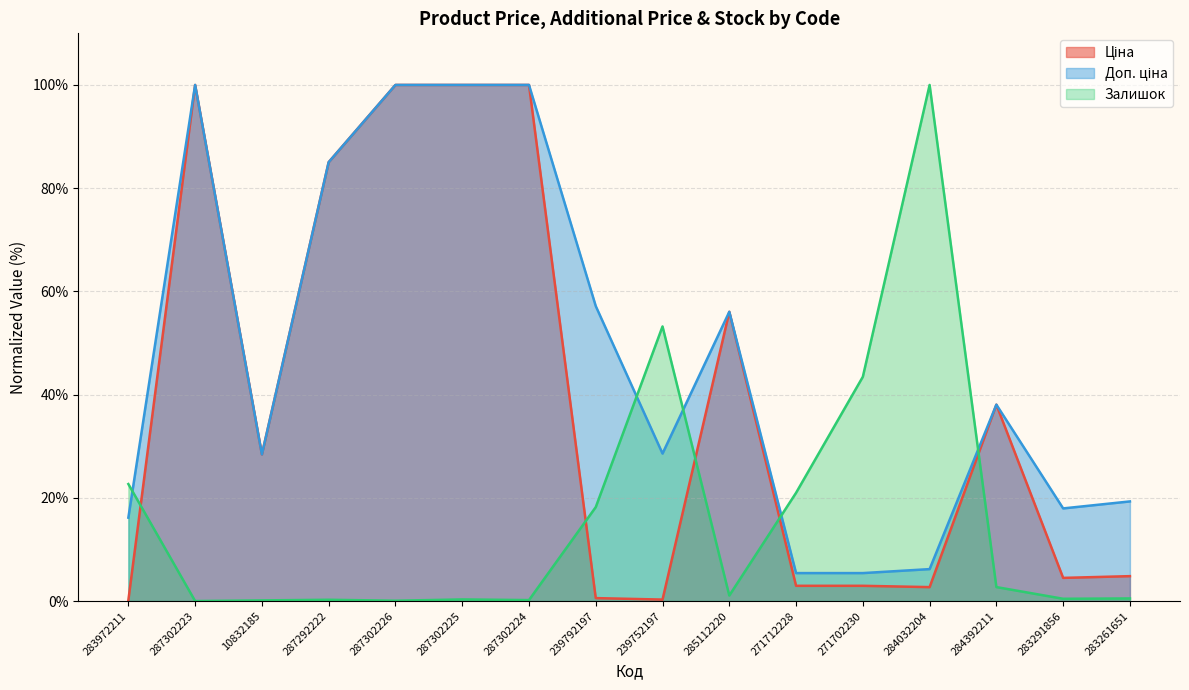

How many intersections are there between Ціна and Залишок?

5